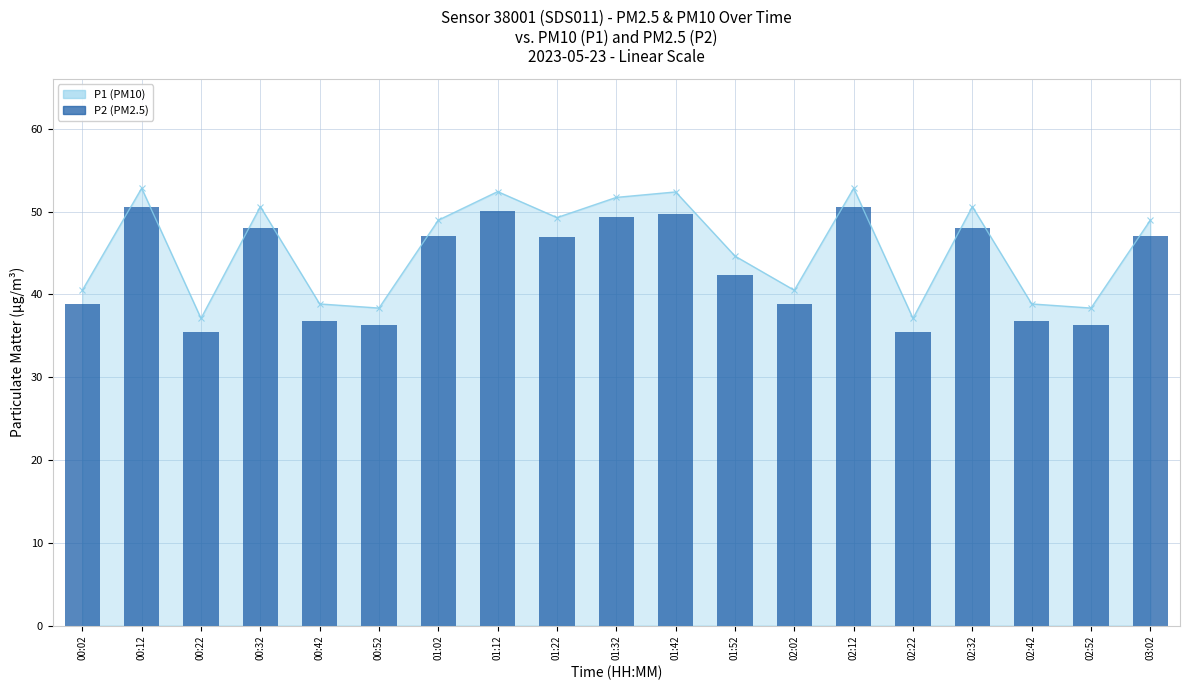

Rank the series at 02:52 from lowest to highest value.

P2 (PM2.5), P1 (PM10) line